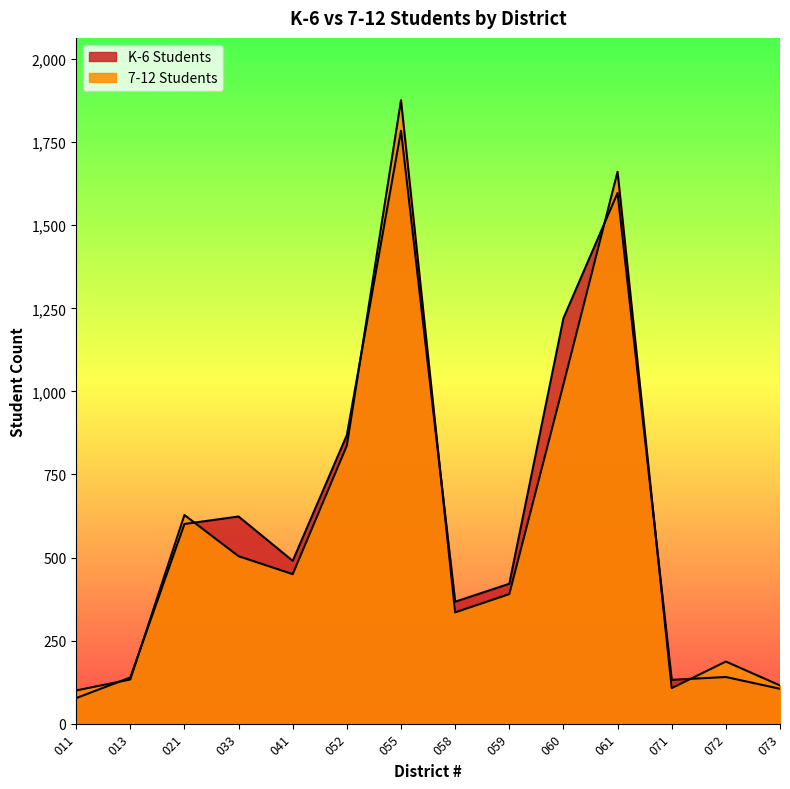

Is it true that 7-12 Students equals 1876.3 at 055?

True